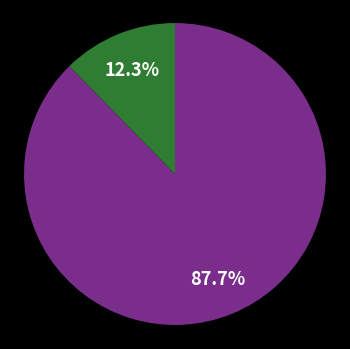

How many slices are in this pie chart?

2